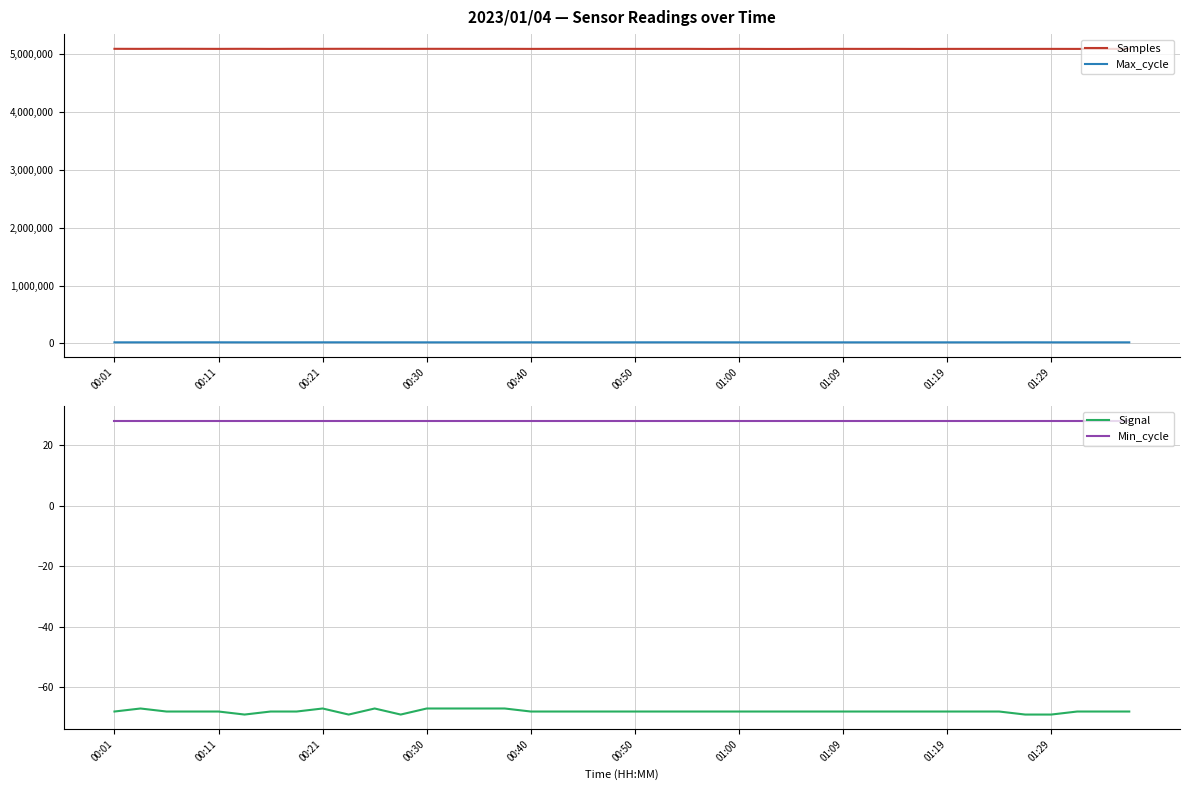

True or false: Samples and Signal intersect in this chart.

False